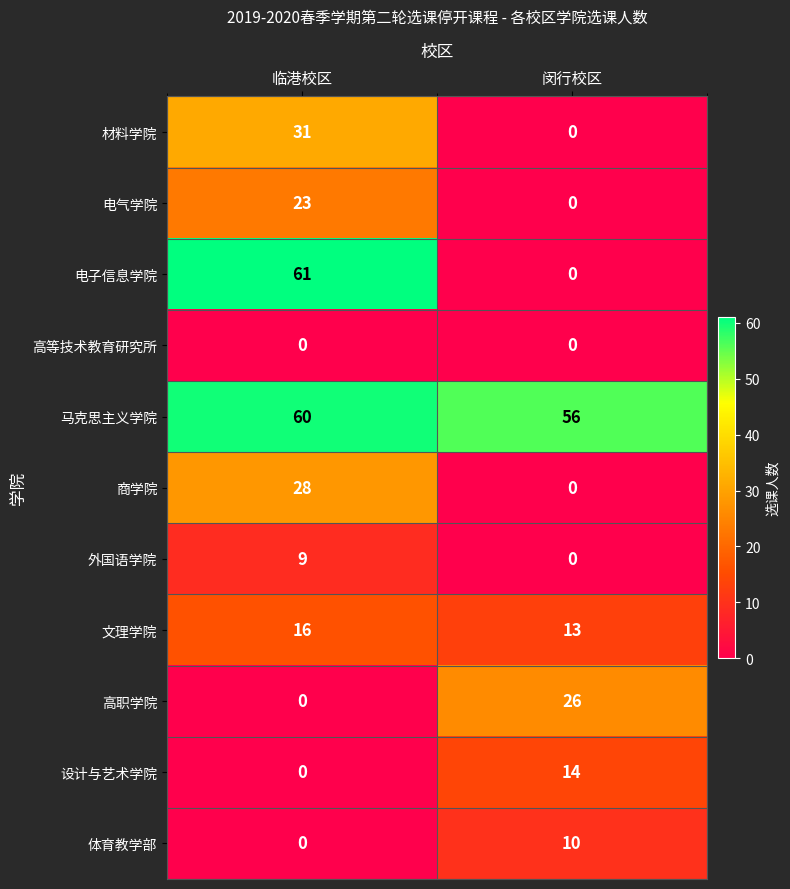

What is the difference between the 设计与艺术学院 values at 闵行校区 and 临港校区?

14